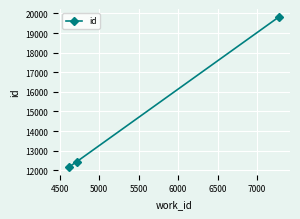

What is the smallest value displayed?

12155